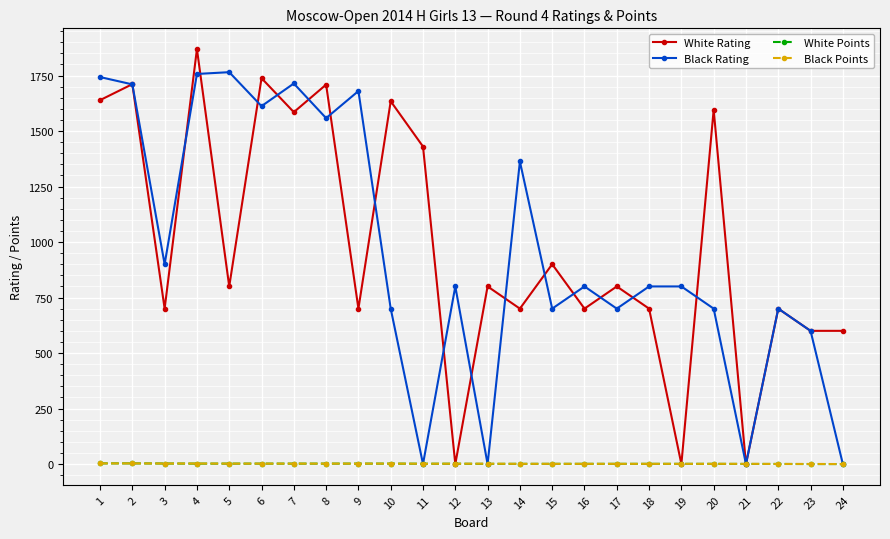

Which series changed the most between 4 and 18?

White Rating